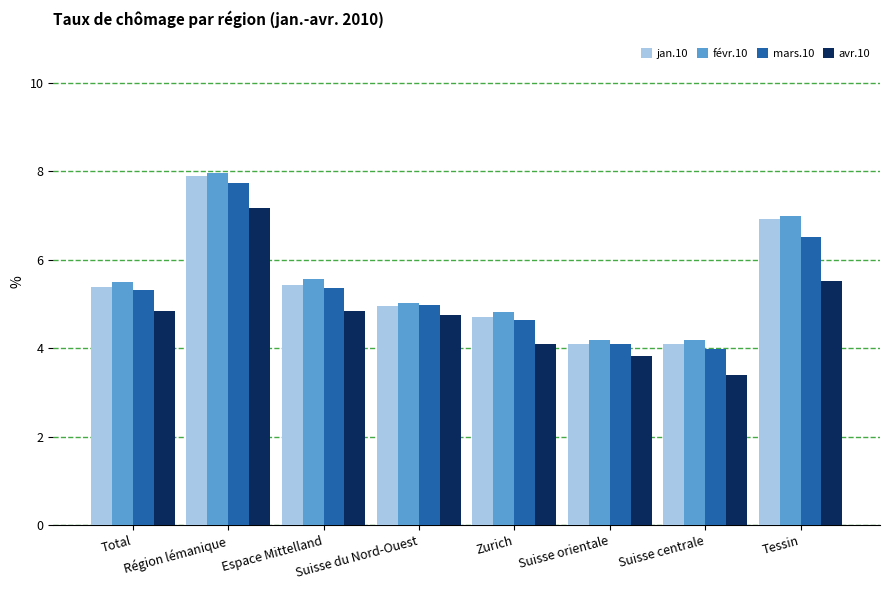

What is the difference between the second highest and second lowest values in the avr.10 series?

1.7